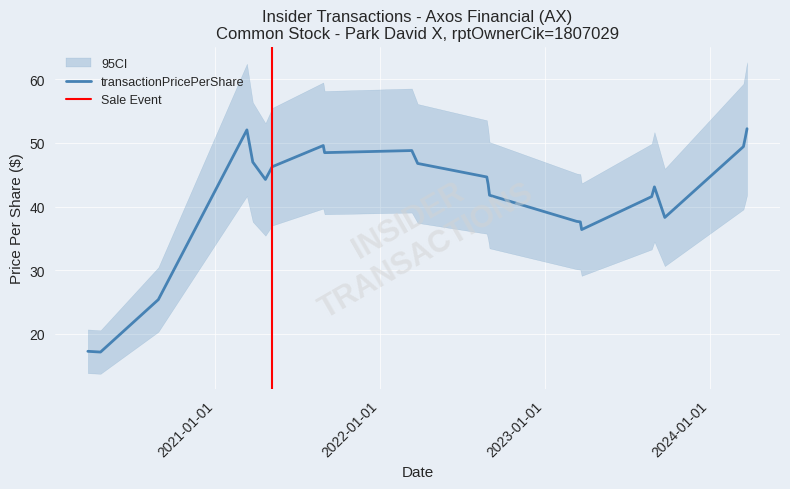

How many values exceed 44?

12